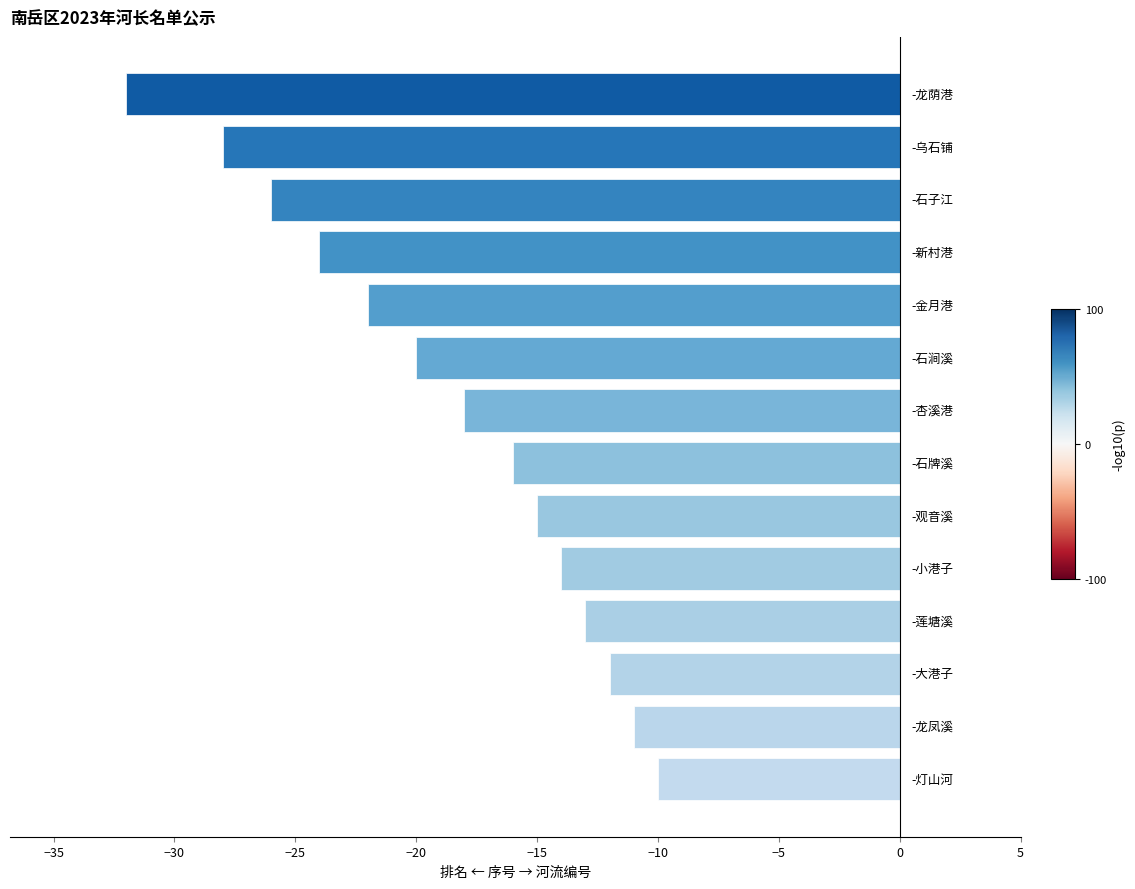

What is the minimum value shown in the chart?

-32